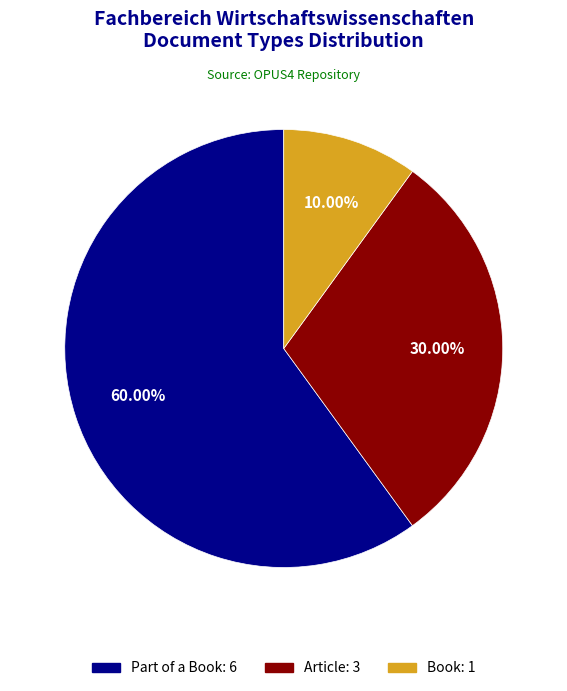

To the nearest percent, what is the difference between the largest and smallest slice percentages?

50%